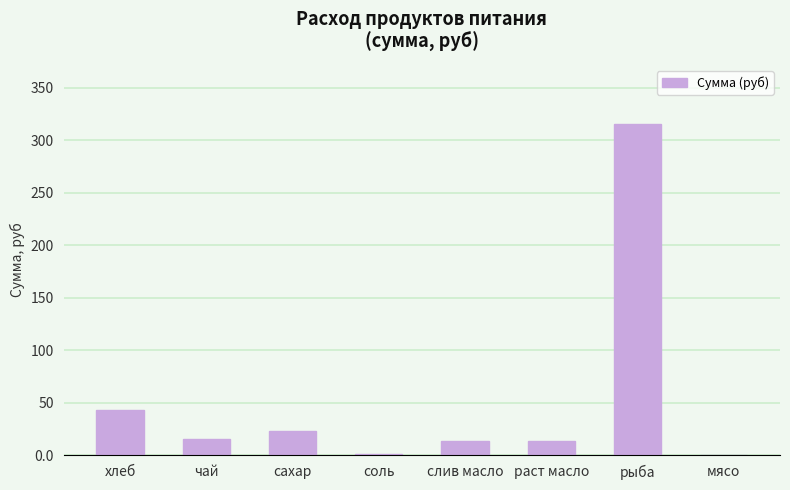

Which label corresponds to the largest value in the chart?

рыба